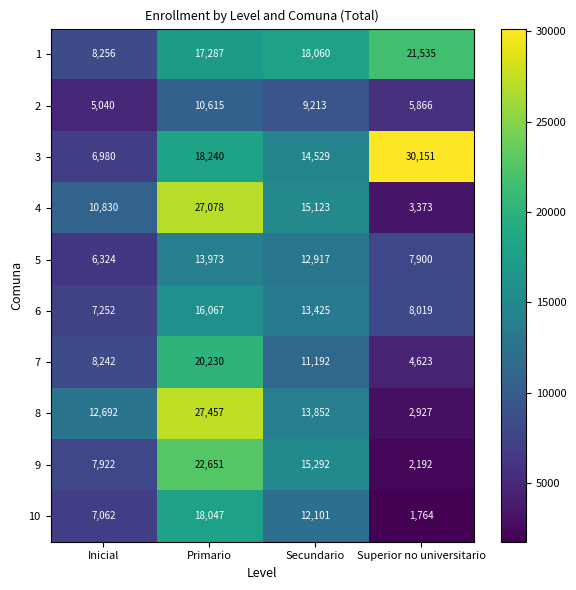

Count the number of data series in this chart.

10